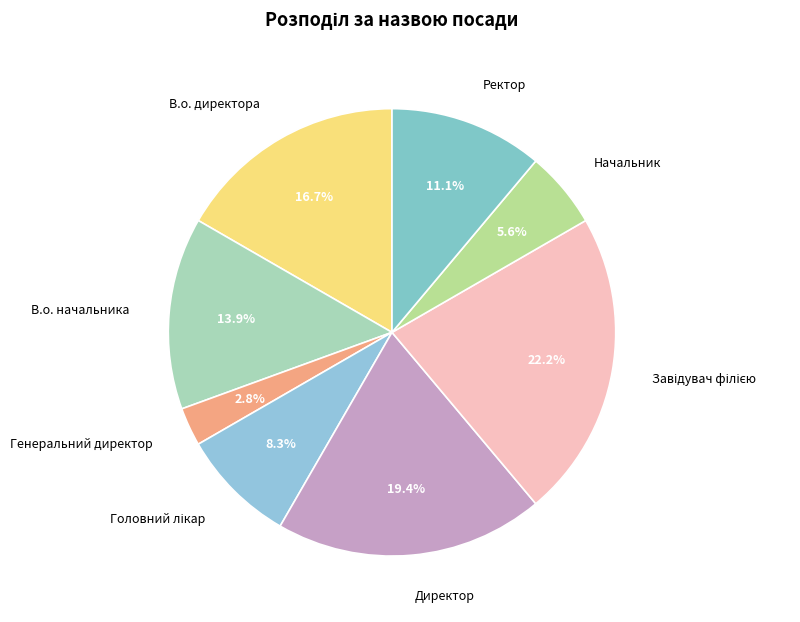

Which slice is the smallest?

Генеральний директор